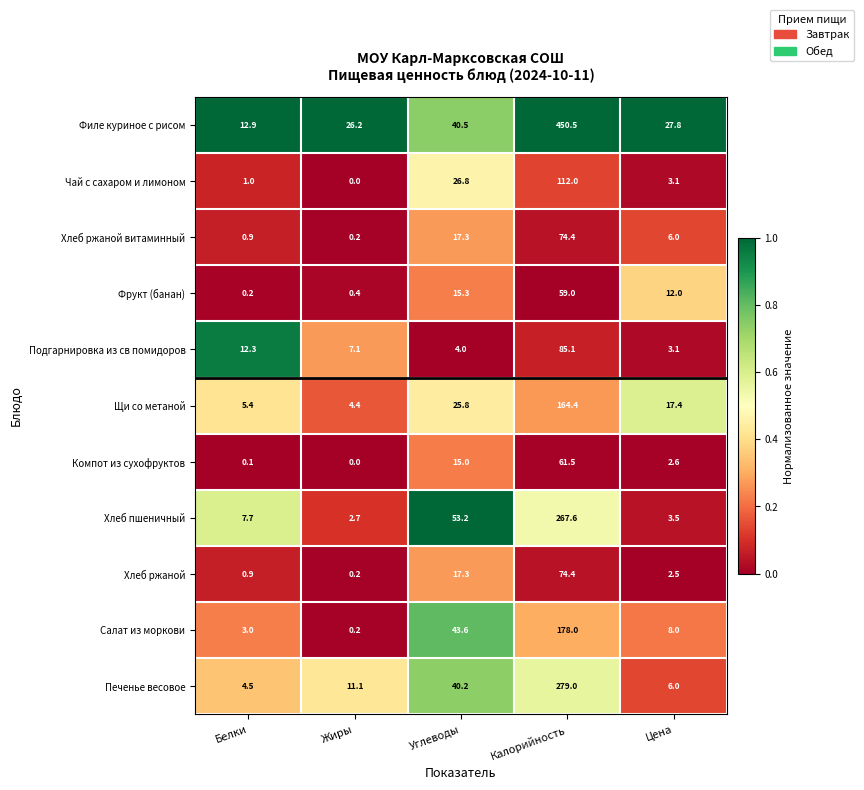

Is it true that Фрукт (банан) equals 17.3 at Цена?

False